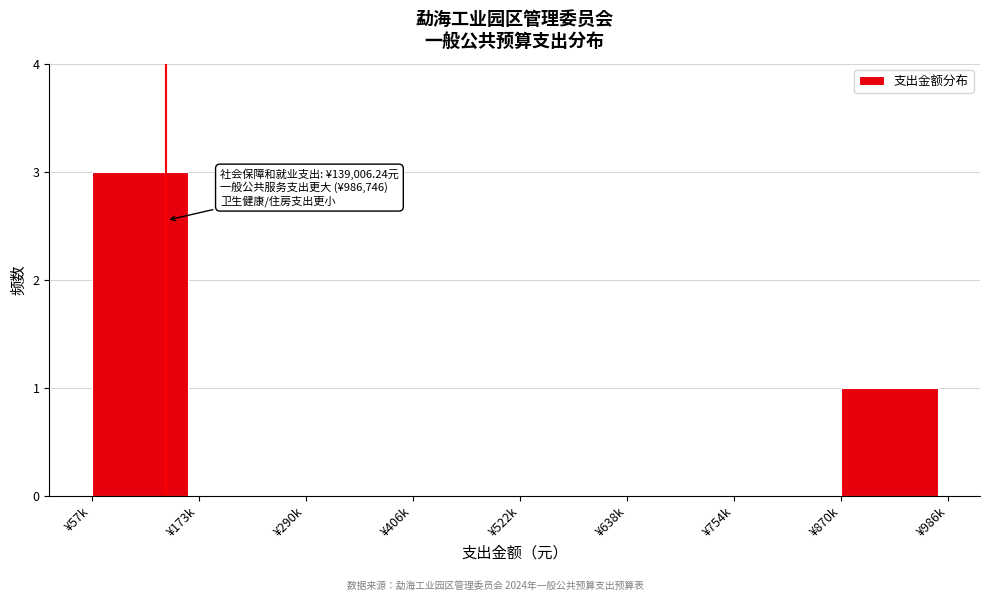

Reading left to right, list all the values displayed in this chart.

¥57k=3	¥173k=0	¥290k=0	¥406k=0	¥522k=0	¥638k=0	¥754k=0	¥870k=1